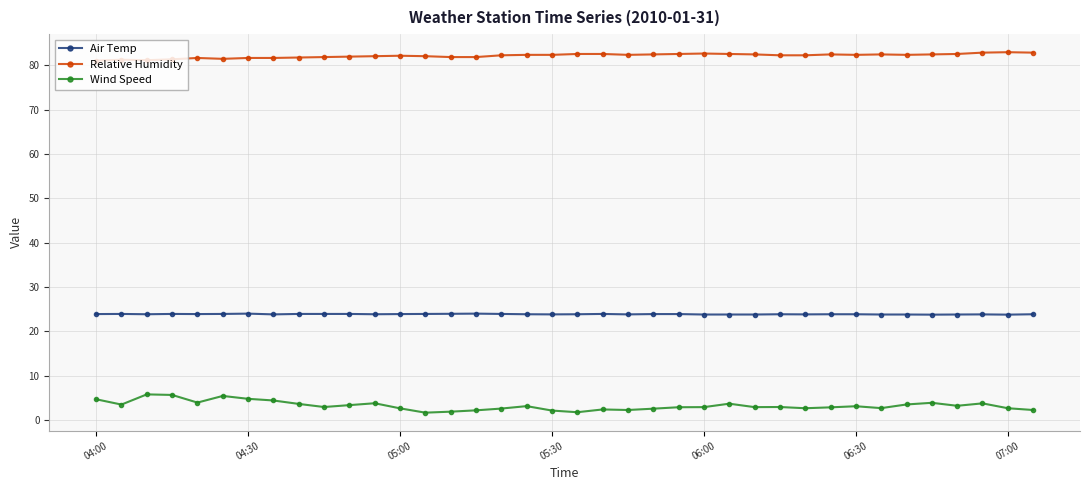

What is the value of the Air Temp point at the 19th from the left?

23.8